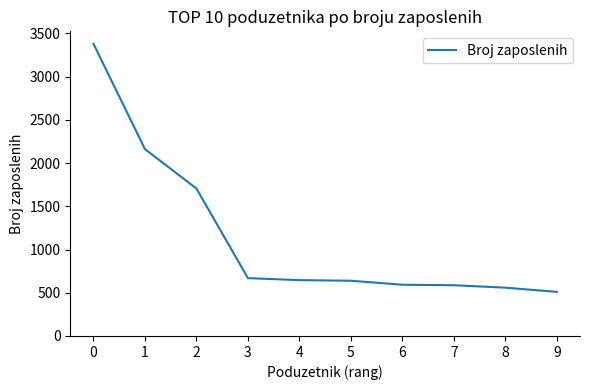

Which category has the lowest value across all series?

9